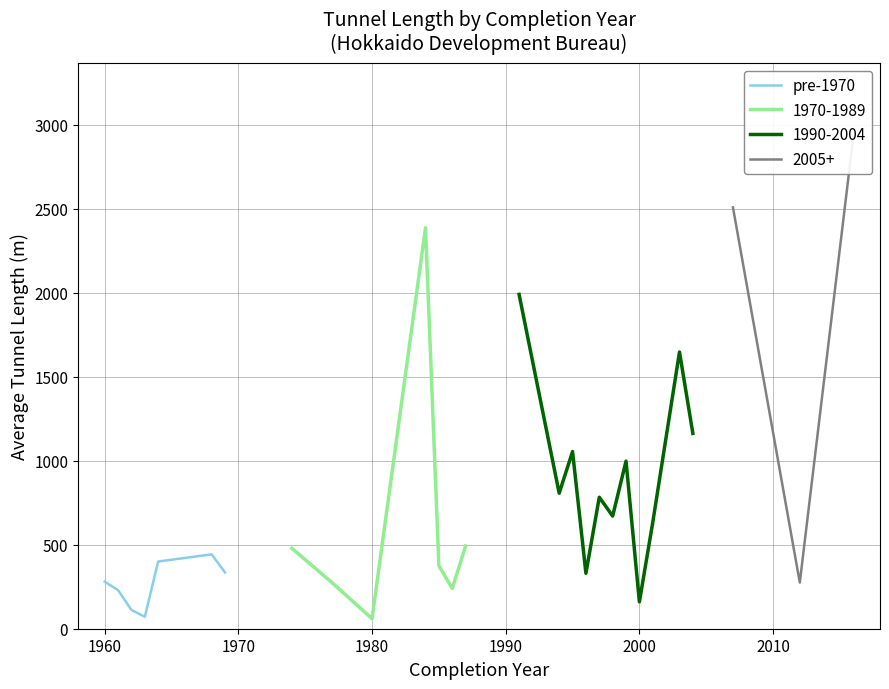

What is the minimum value for pre-1970?

71